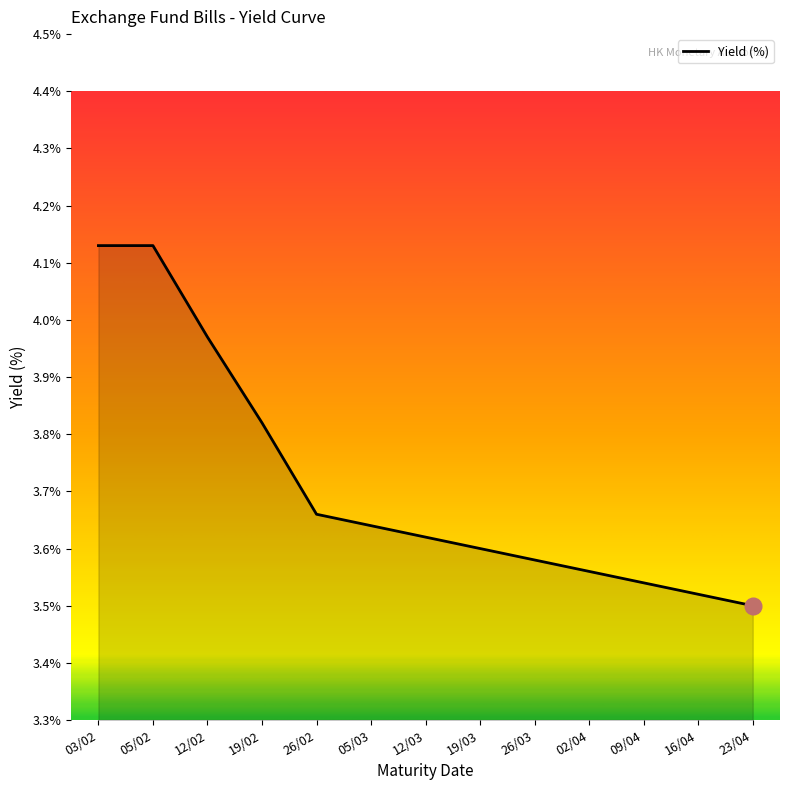

Is it true that the value at 19/02 is 2.5?

False